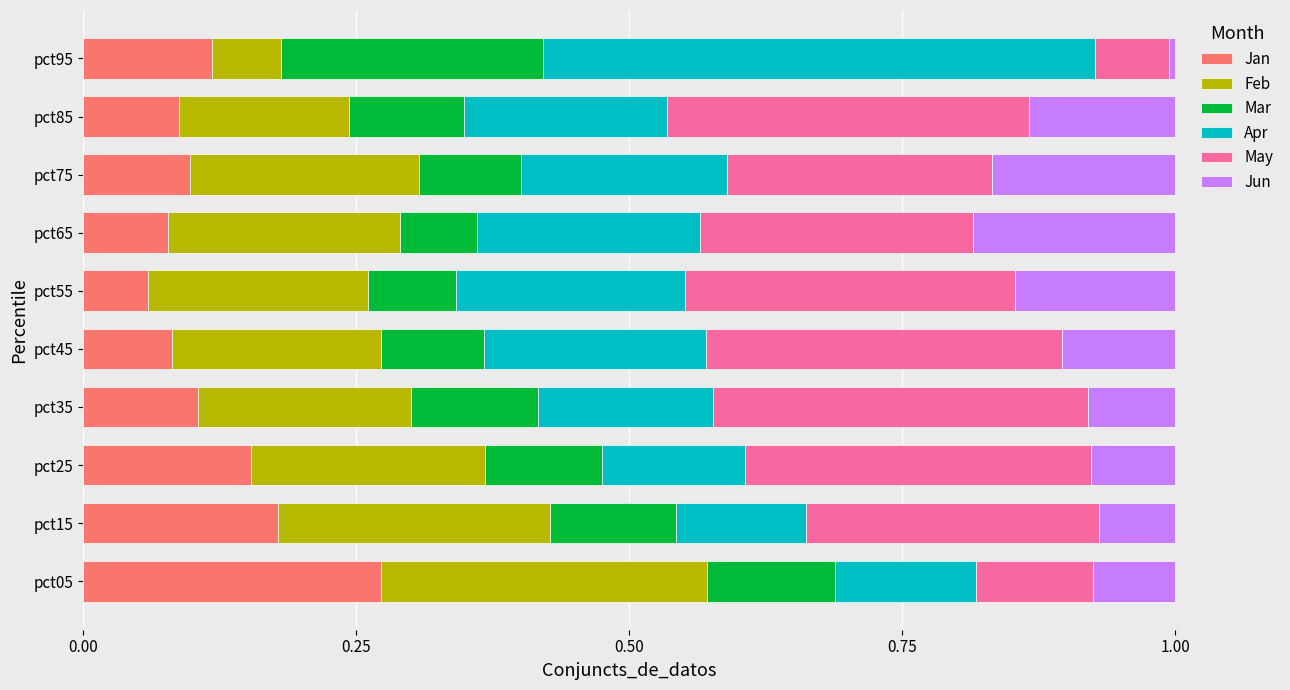

What is the total value across all series at pct85?

1.0